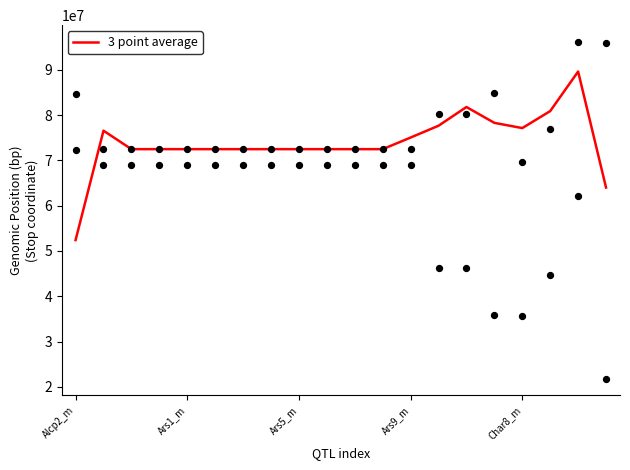

At which label does 3 point average reach its minimum?

Alcp2_m